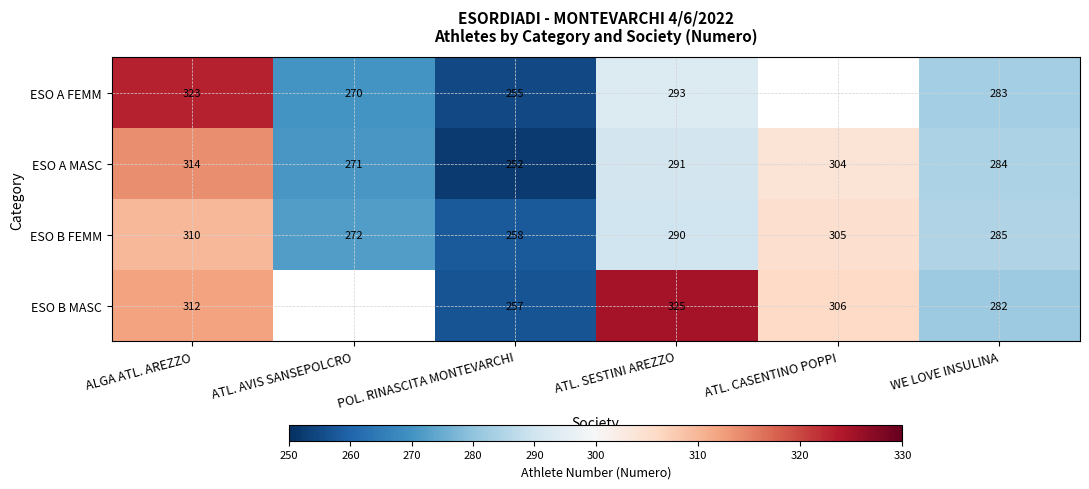

Which has a higher value, ATL. SESTINI AREZZO or ALGA ATL. AREZZO?

ALGA ATL. AREZZO